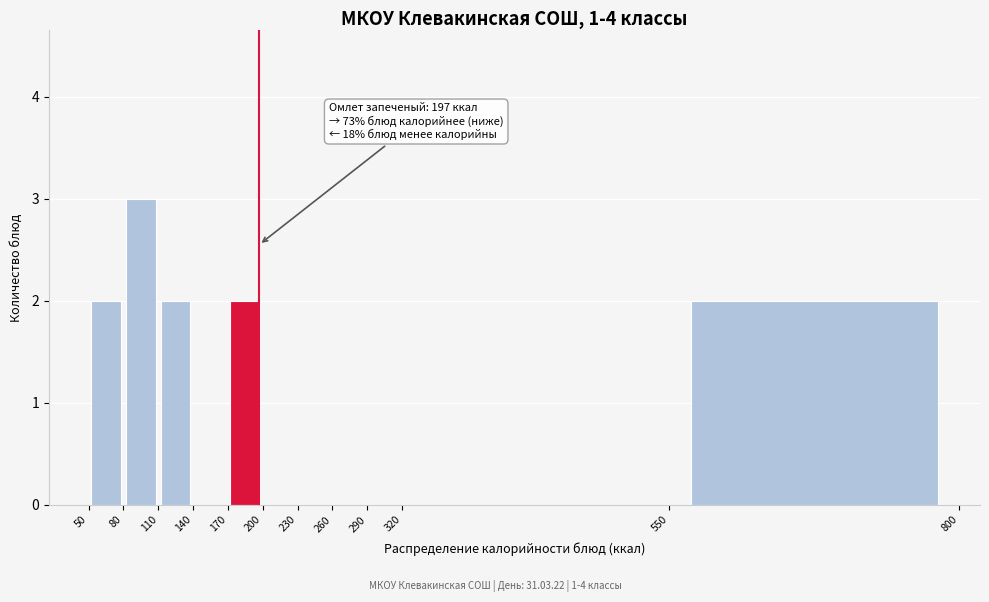

Which range on the x-axis has the tallest bar?

80 to 110